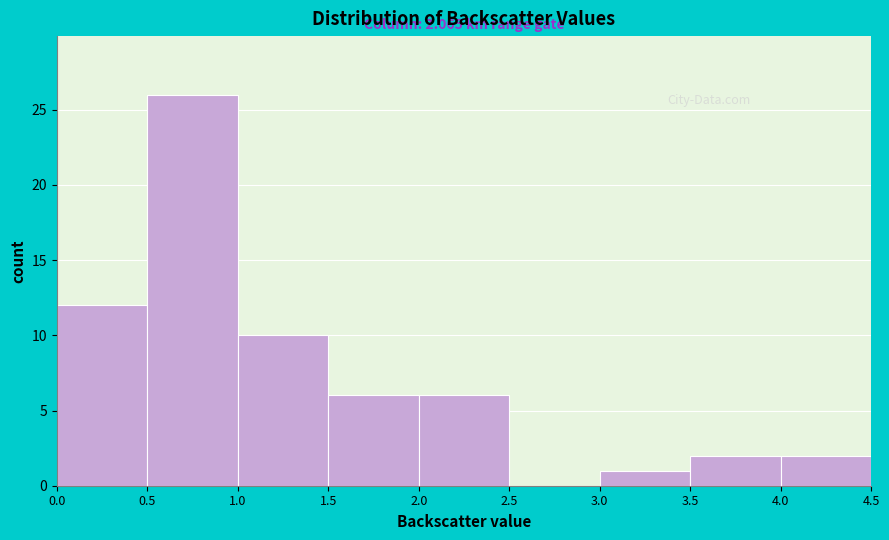

Which range on the x-axis has the tallest bar?

0.5 to 1.0